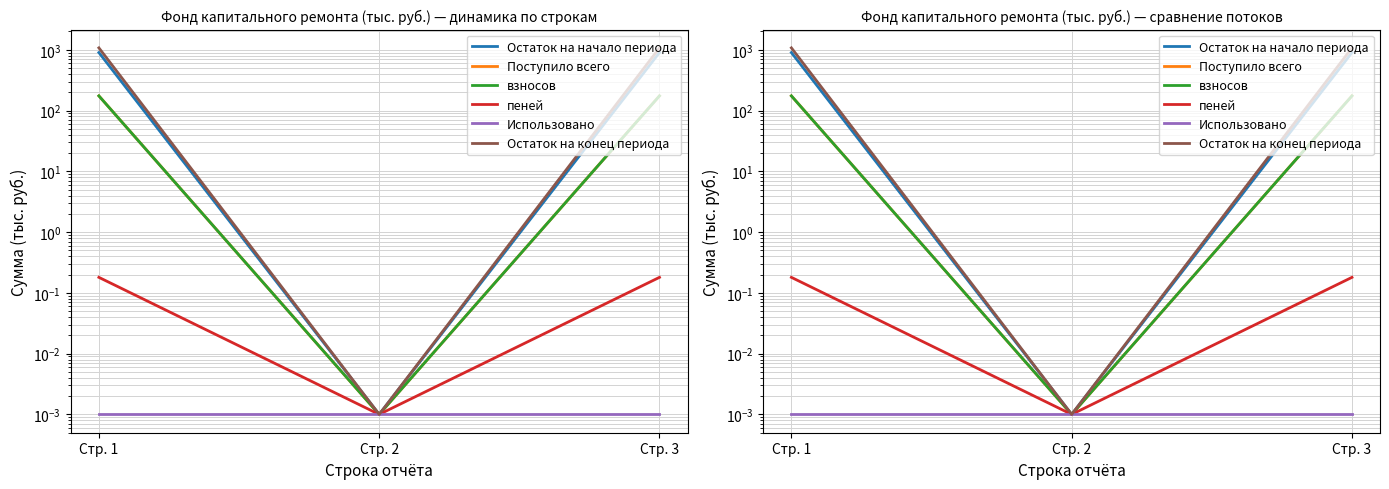

How many lines are shown in the chart?

6